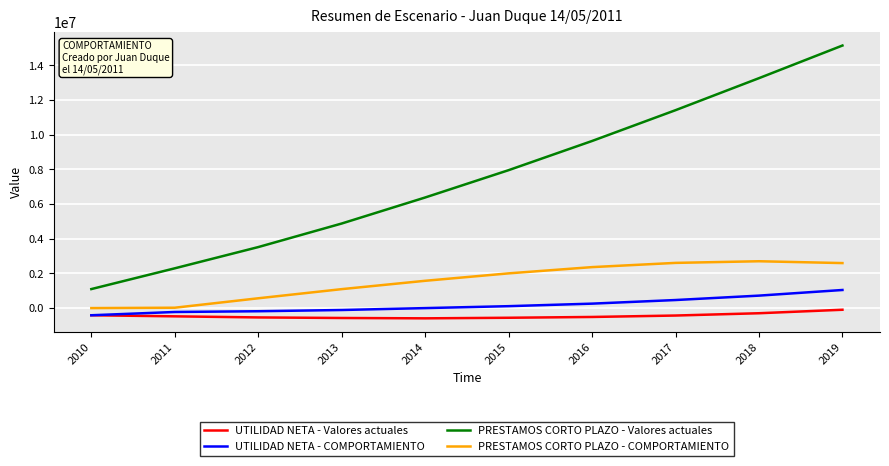

Is it true that UTILIDAD NETA - Valores actuales equals -590986.4 at 2014?

True